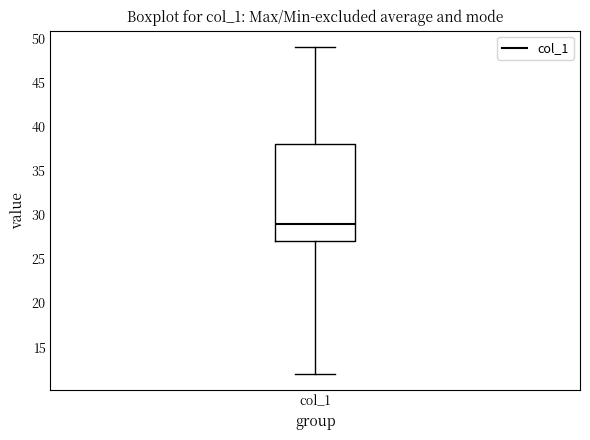

Transcribe this box plot: give where the median line is, the range the box spans, and where the two whiskers end, as read against the y-axis. The values are not printed on the chart, so give them approximately, as read against the axis.

median 29, box 27 to 38, whiskers 12 to 49